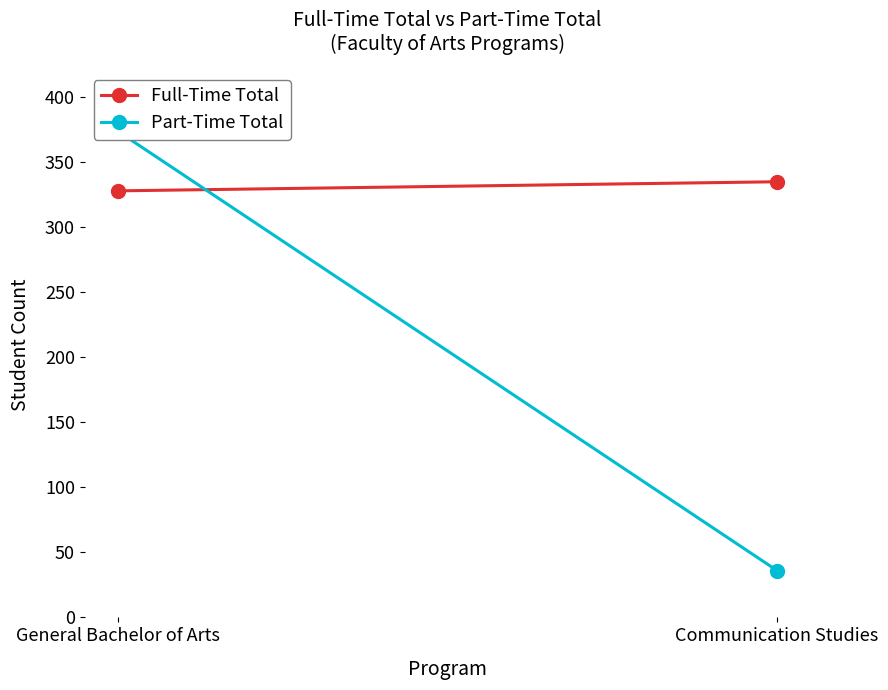

At which label does Full-Time Total reach its peak?

Communication Studies